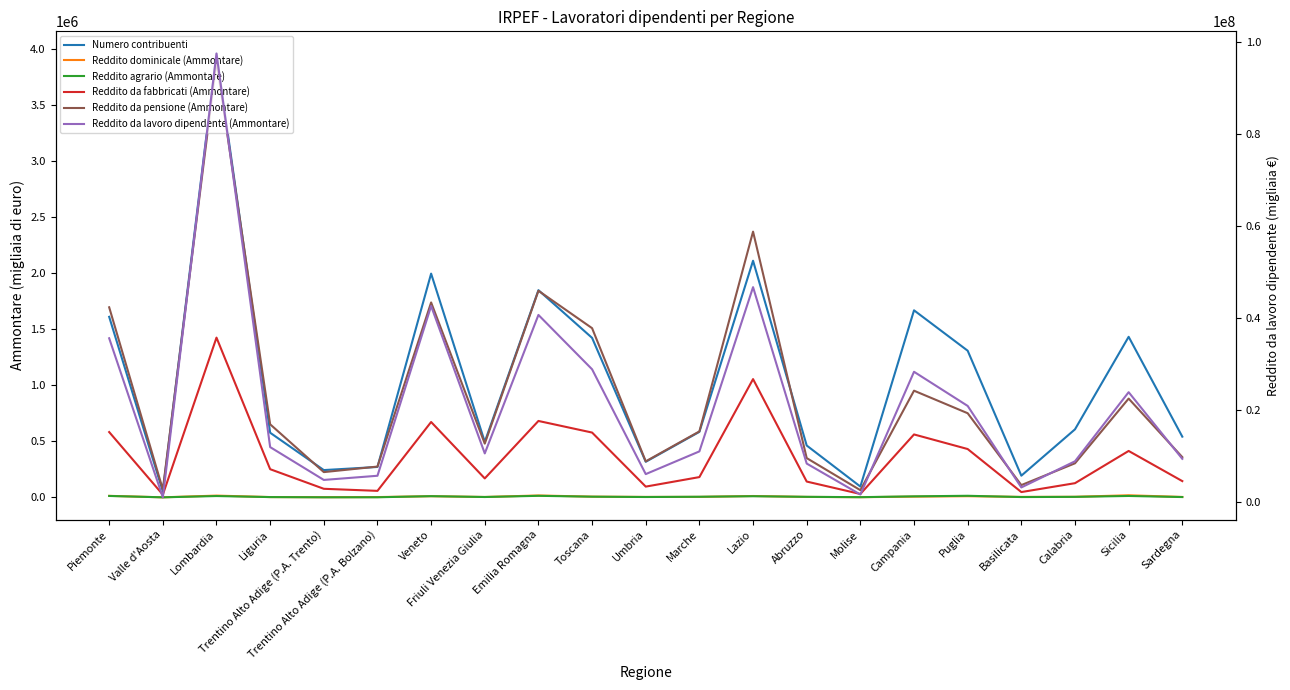

At which category is the sum across all series the highest?

Lombardia